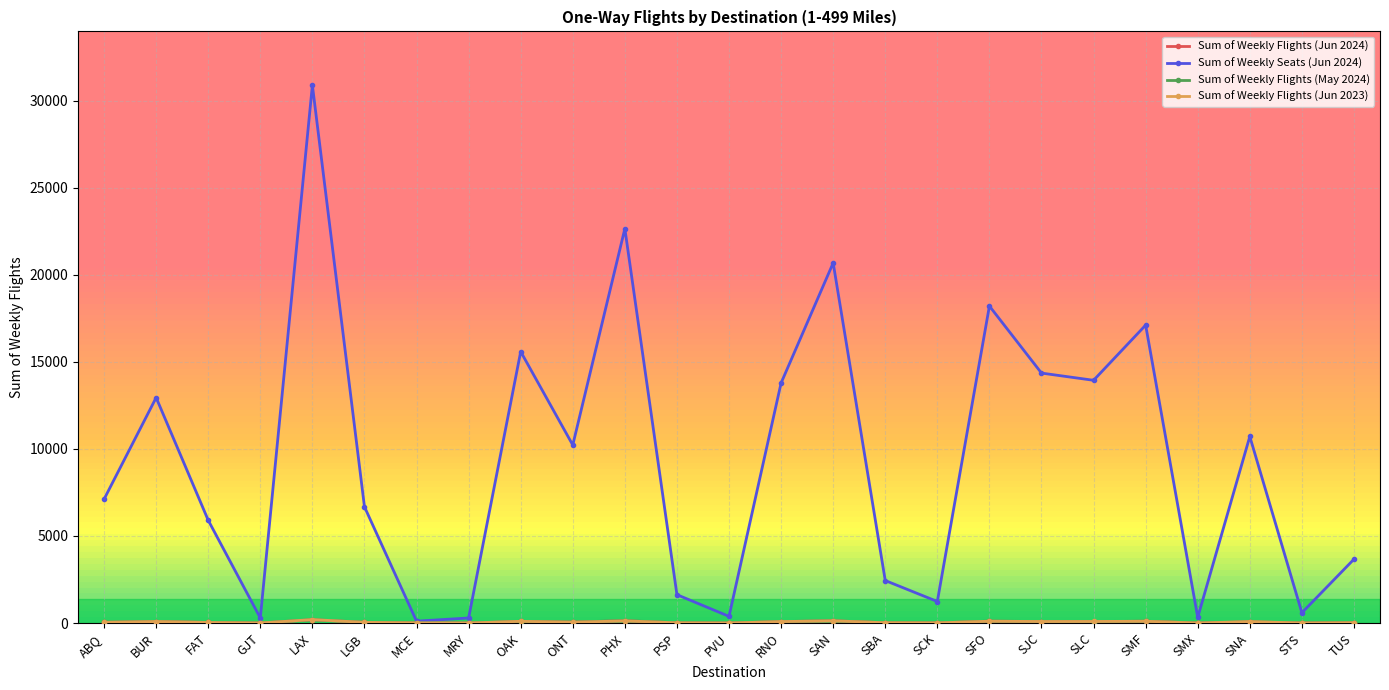

Which series has the largest range (max minus min)?

Sum of Weekly Seats (Jun 2024)